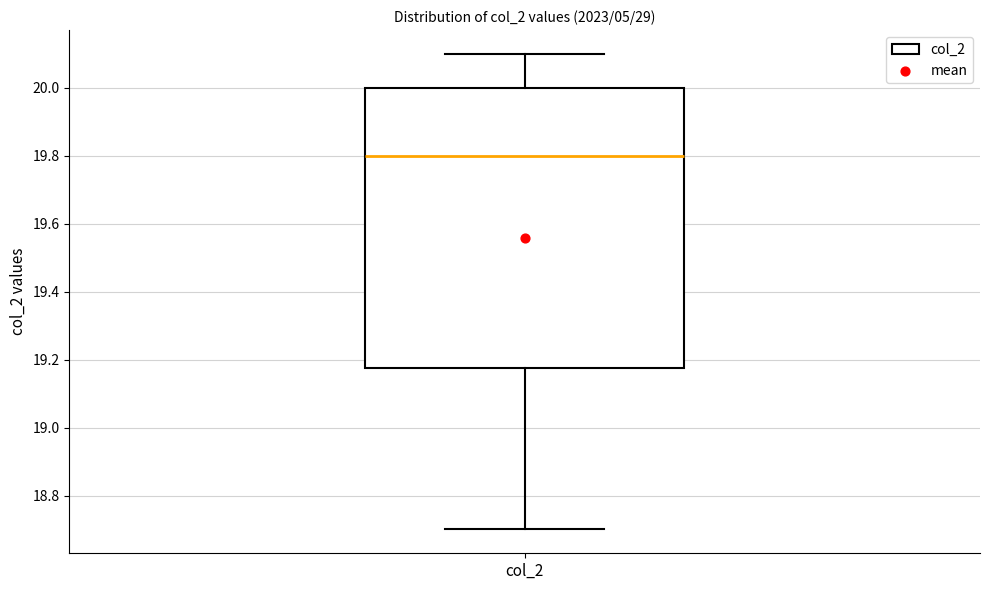

Read this box plot against the y-axis: the position of the median line, the range covered by the box, and the ends of both whiskers. The values are not printed on the chart, so give them approximately, as read against the axis.

median 19.80, box 19.18 to 20.00, whiskers 18.70 to 20.10